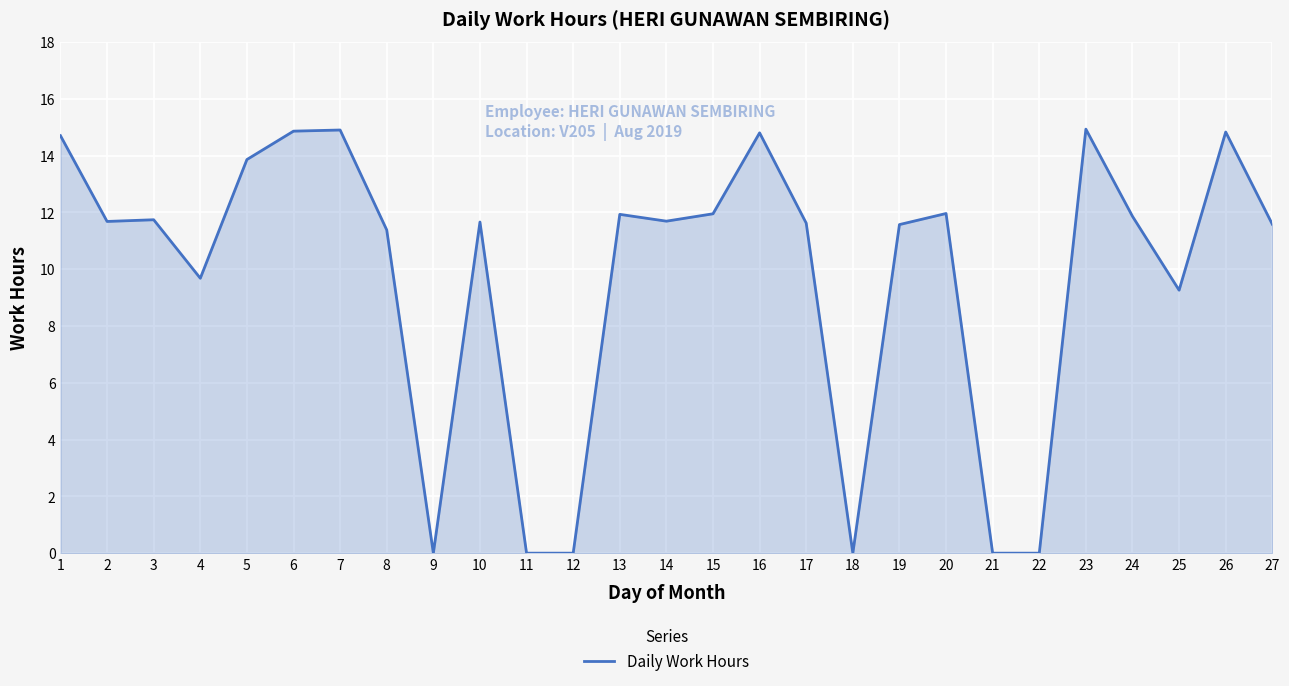

Approximately how many times larger is the value at 17 compared to 26?

0.8